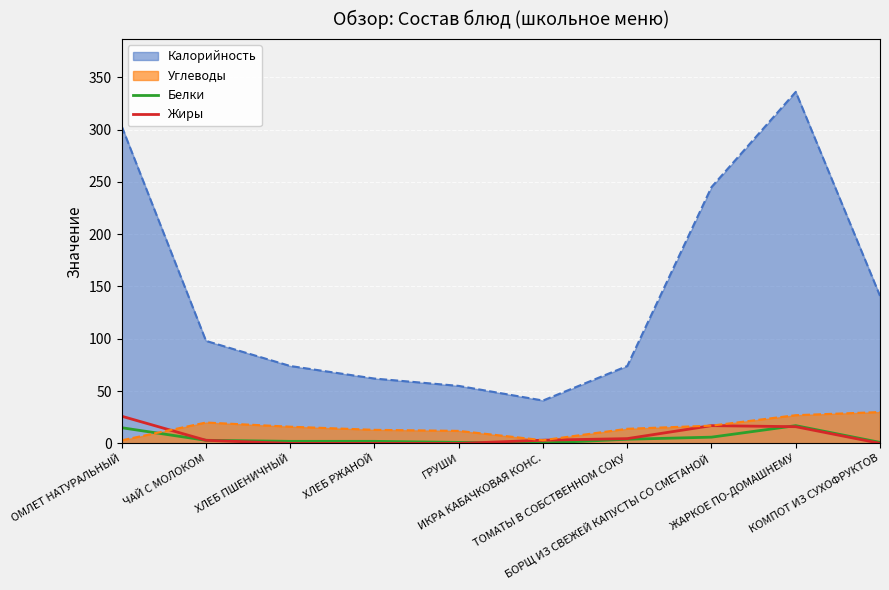

Which series has the largest total across all categories?

Калорийность